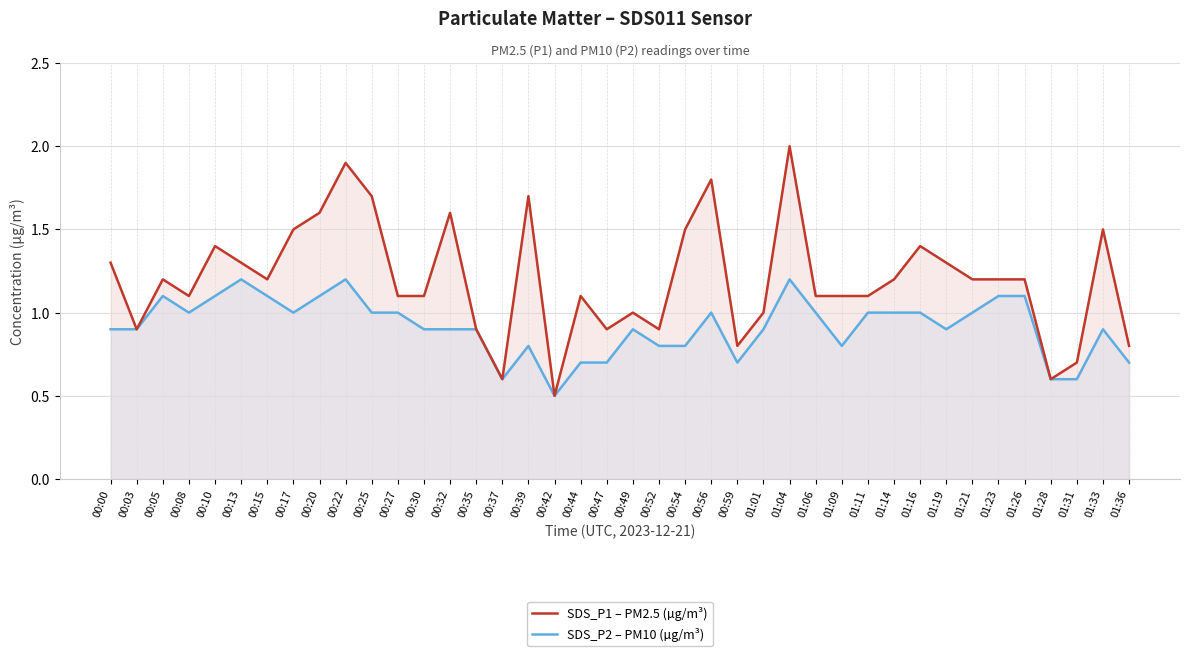

Which series changed the most between 00:13 and 01:21?

SDS_P2 – PM10 (µg/m³)